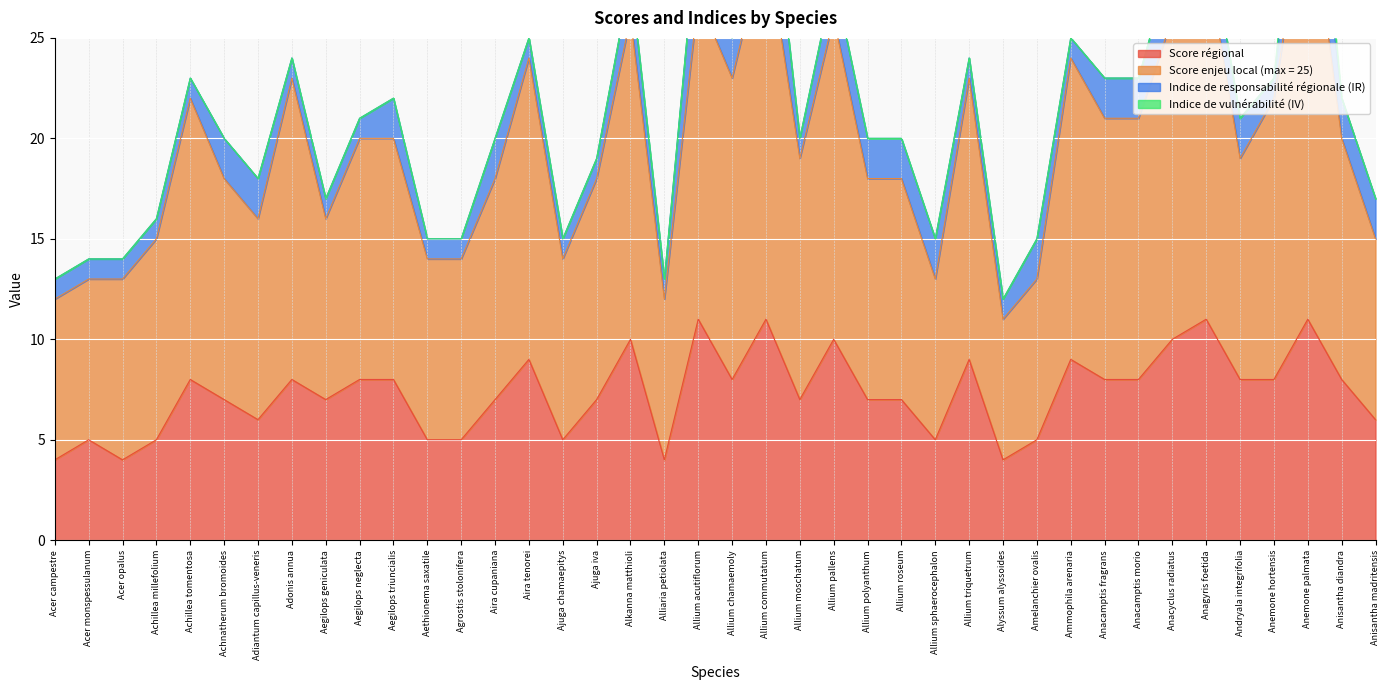

What is the highest value of the Score régional series?

11